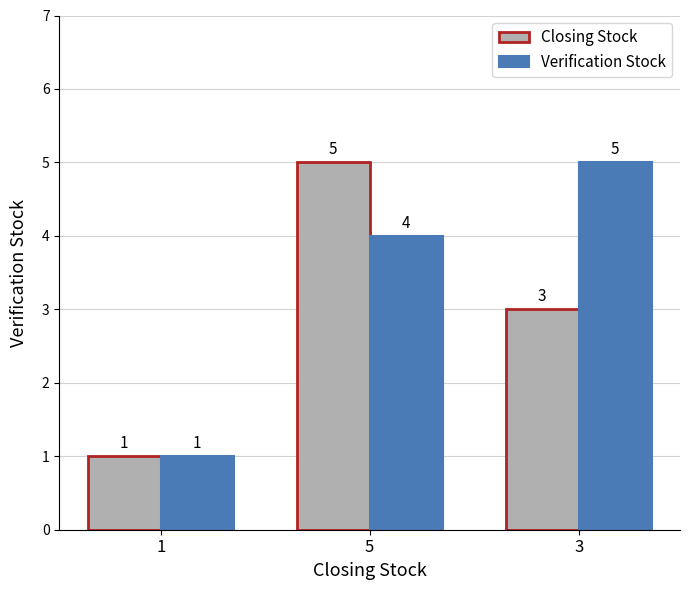

List the series in order of their overall mean, highest first.

Verification Stock, Closing Stock